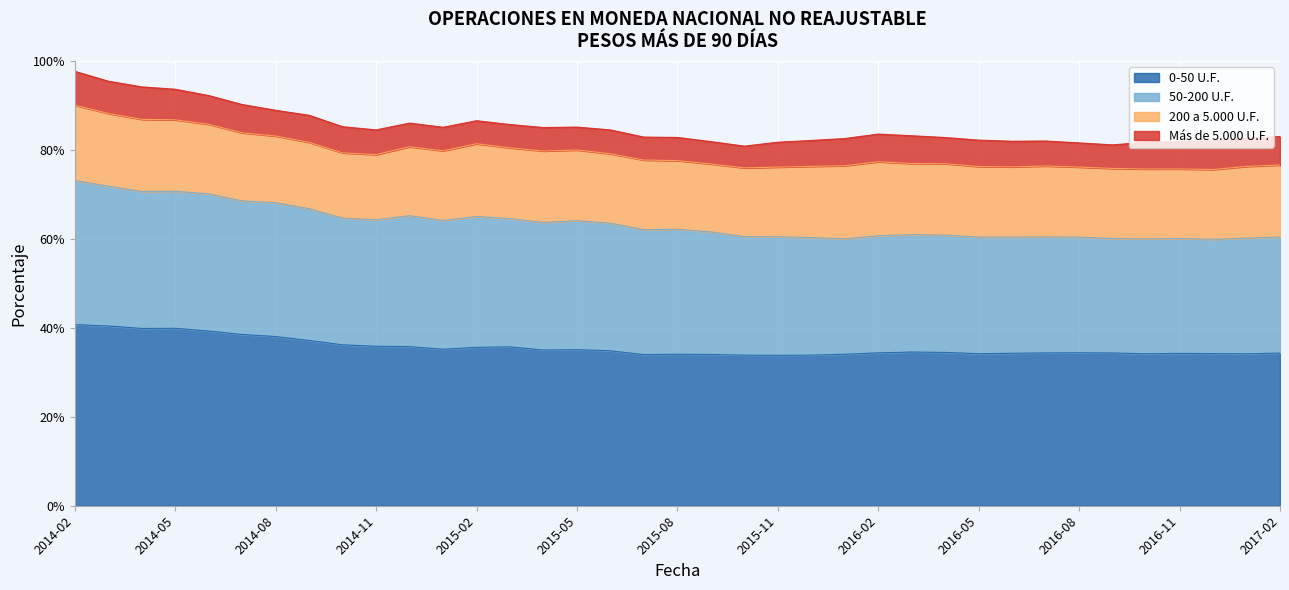

At which category does the chart reach its minimum across all series?

2015-10